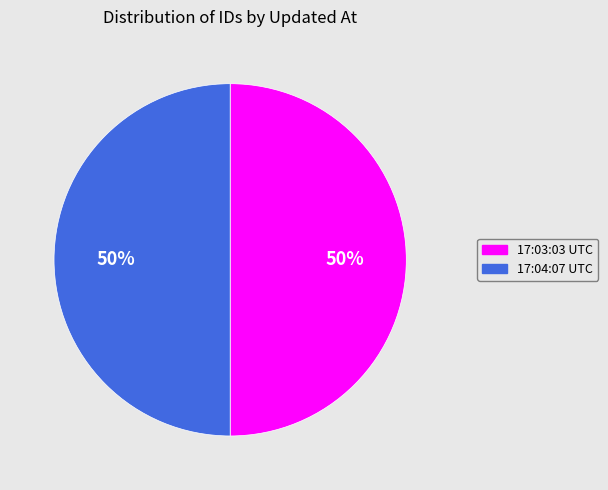

To the nearest percent, what is the combined percentage of 17:03:03 UTC and 17:04:07 UTC?

100%